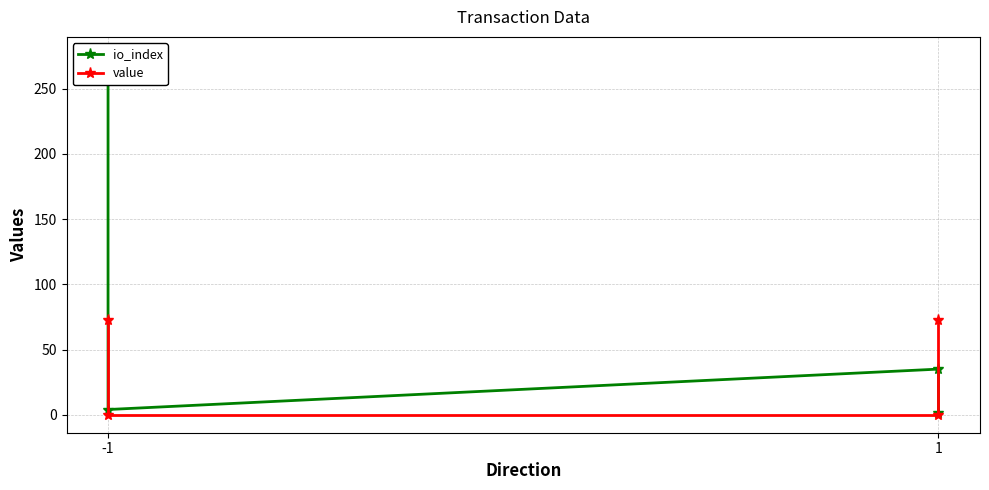

Which has a higher value, -1 or -1?

-1